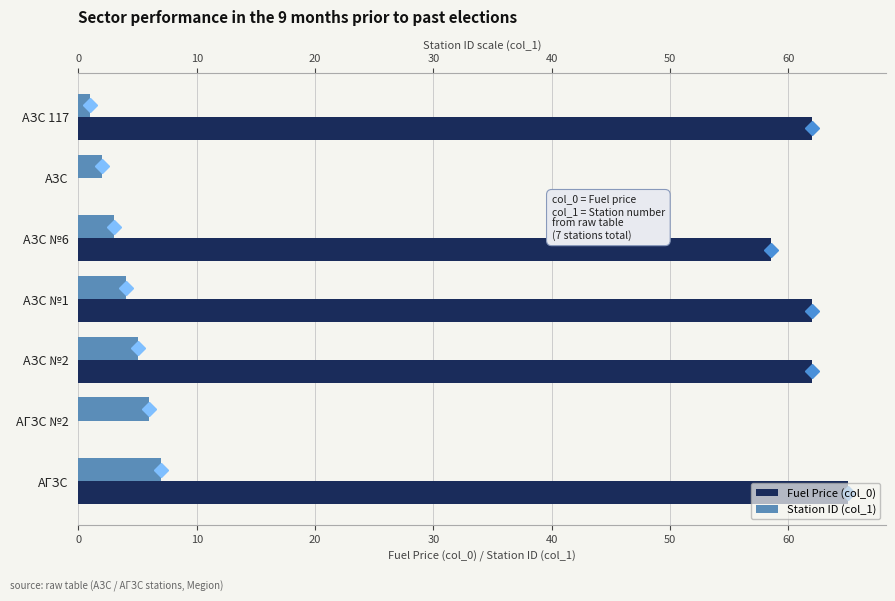

Which has a higher value, АЗС or АГЗС?

АГЗС